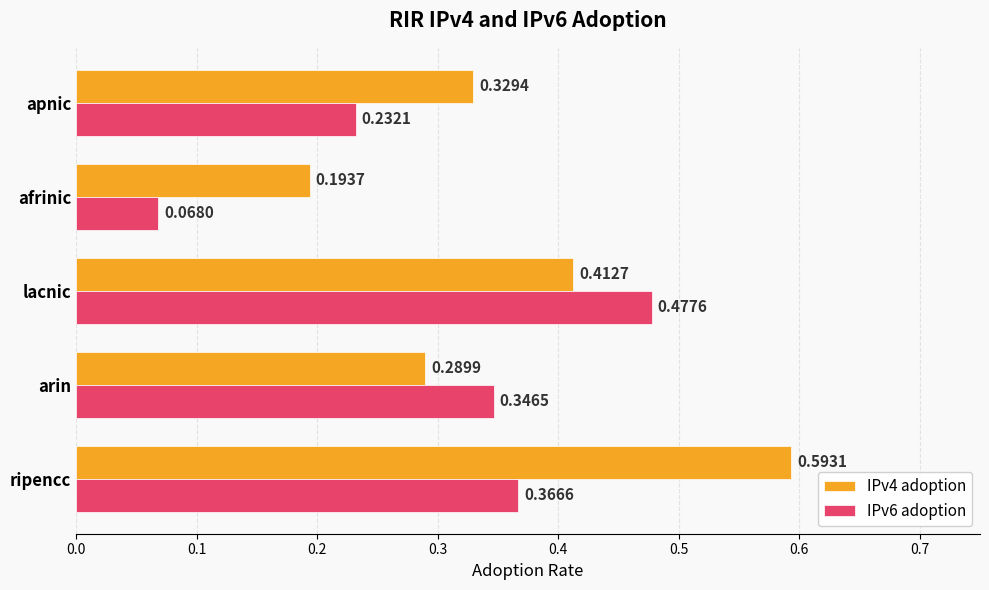

How many series are shown in this chart?

2